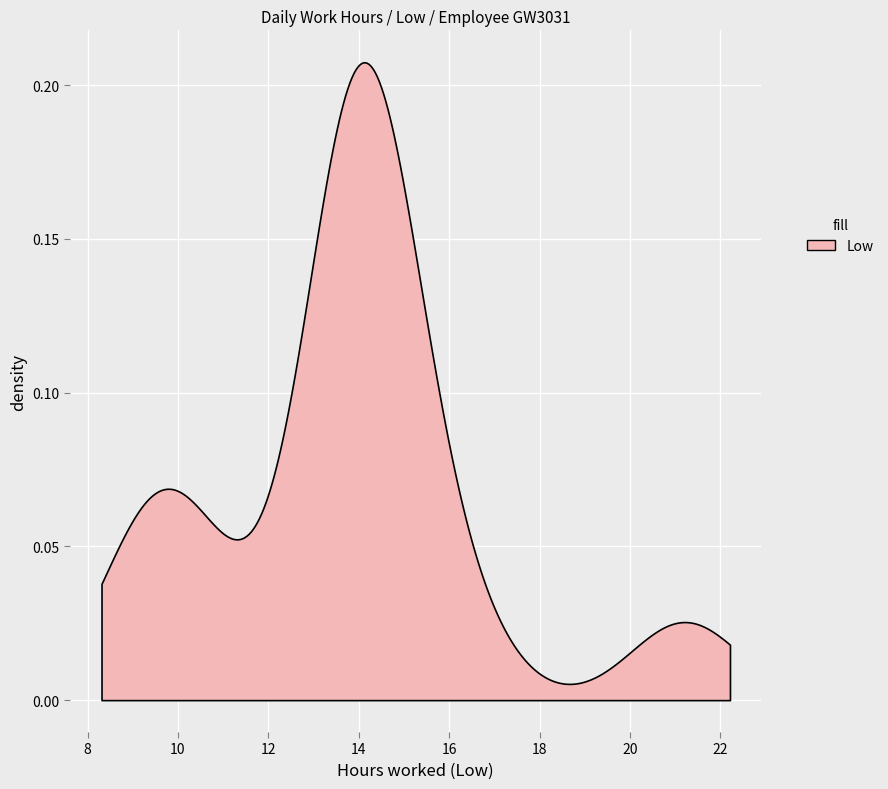

Does the chart display data point markers on the line(s)?

No